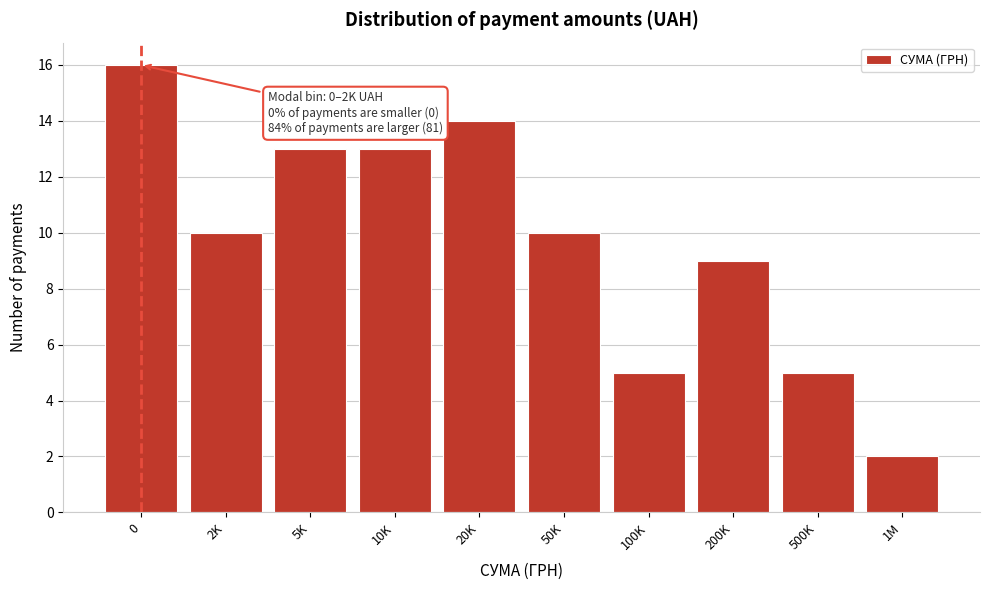

Reading right to left, transcribe all the data shown in this chart.

2	5	9	5	10	14	13	13	10	16